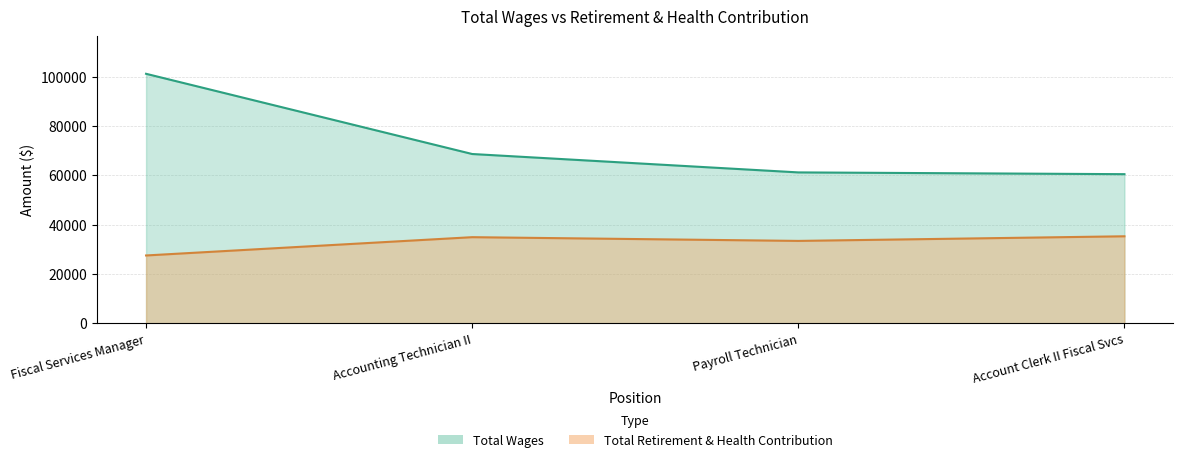

What is the greatest value displayed?

101304